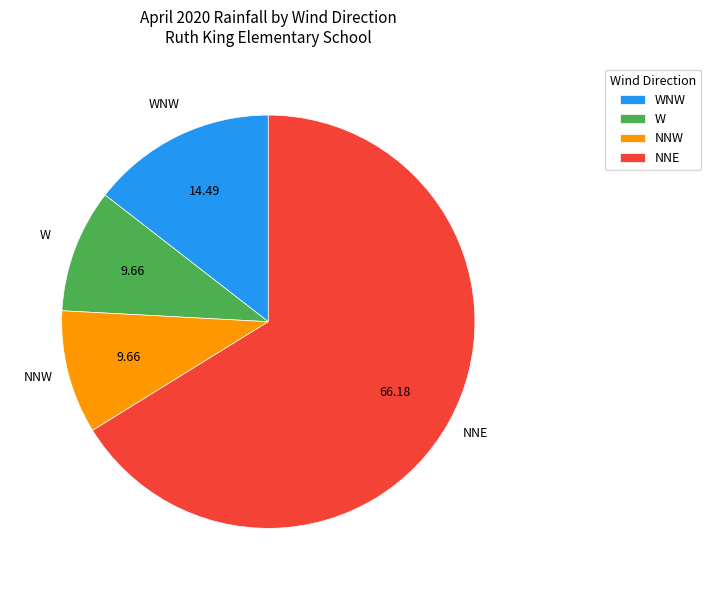

How many slices are in this pie chart?

4